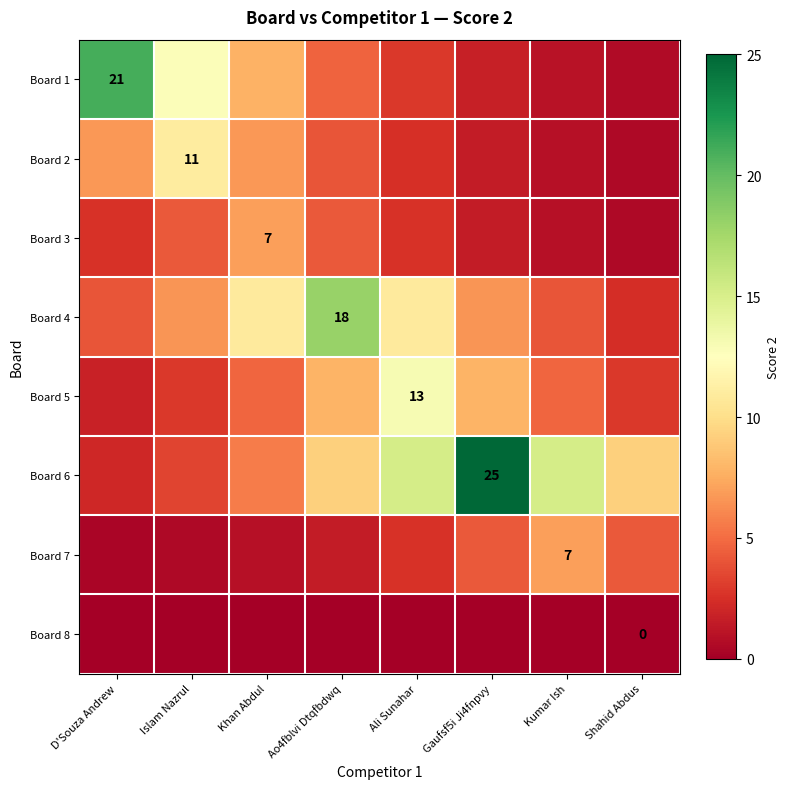

True or false: Board 1 has a value of 1.8 at Kumar Ish.

False